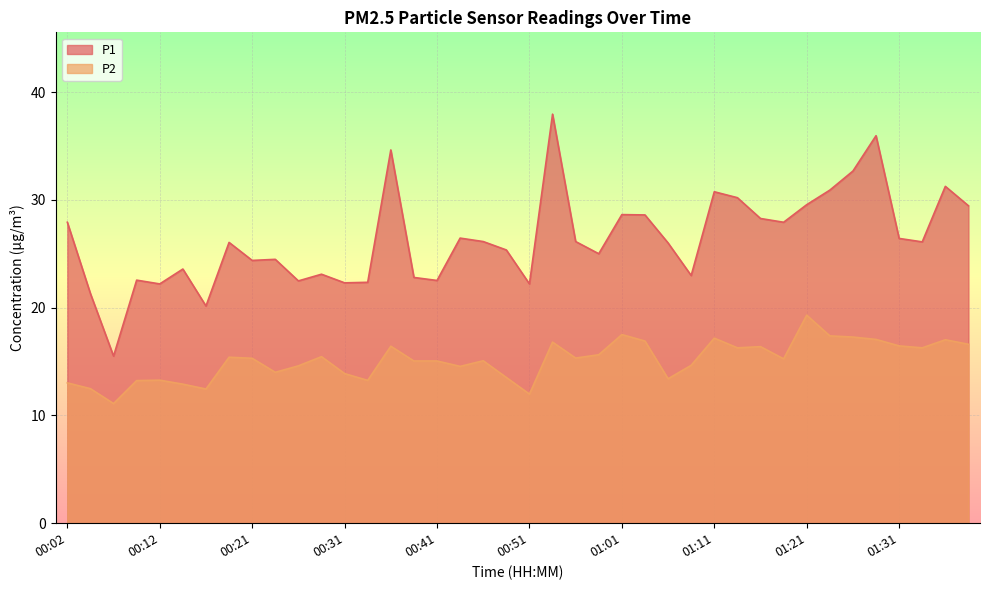

The value of P1 at 01:31 is 45.5. True or false?

False